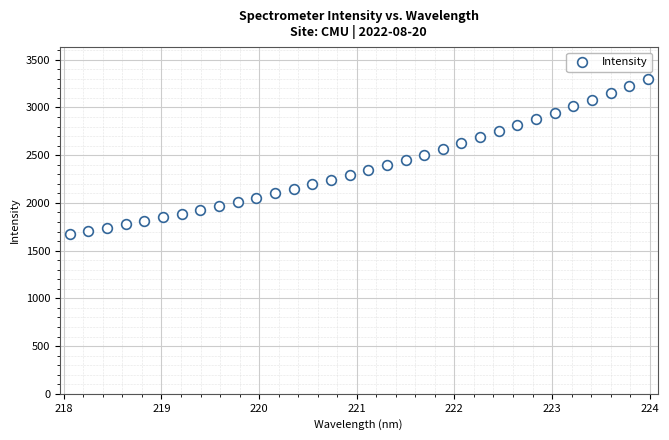

What is the range of X values (max minus min)?

5.9